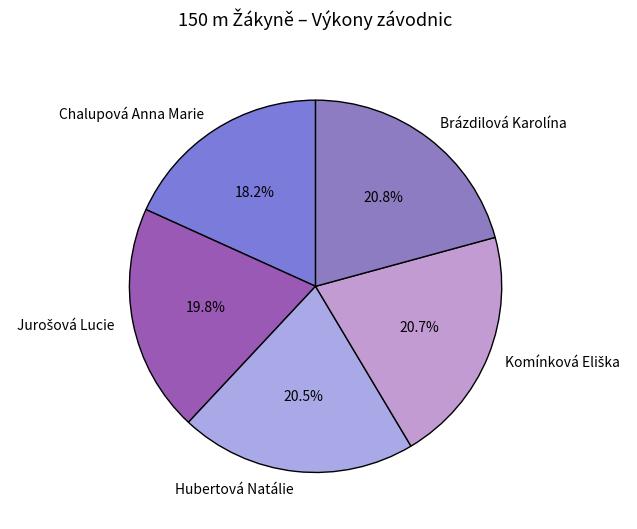

Approximately how many times larger is the value at Chalupová Anna Marie compared to Hubertová Natálie?

0.9